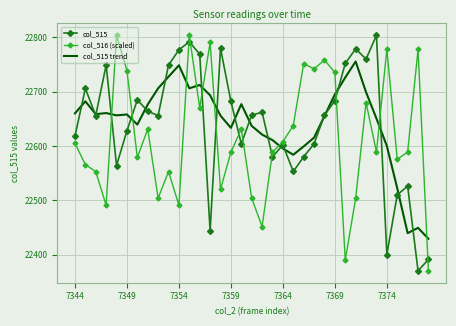

What is the minimum value for col_515 trend?

22429.0